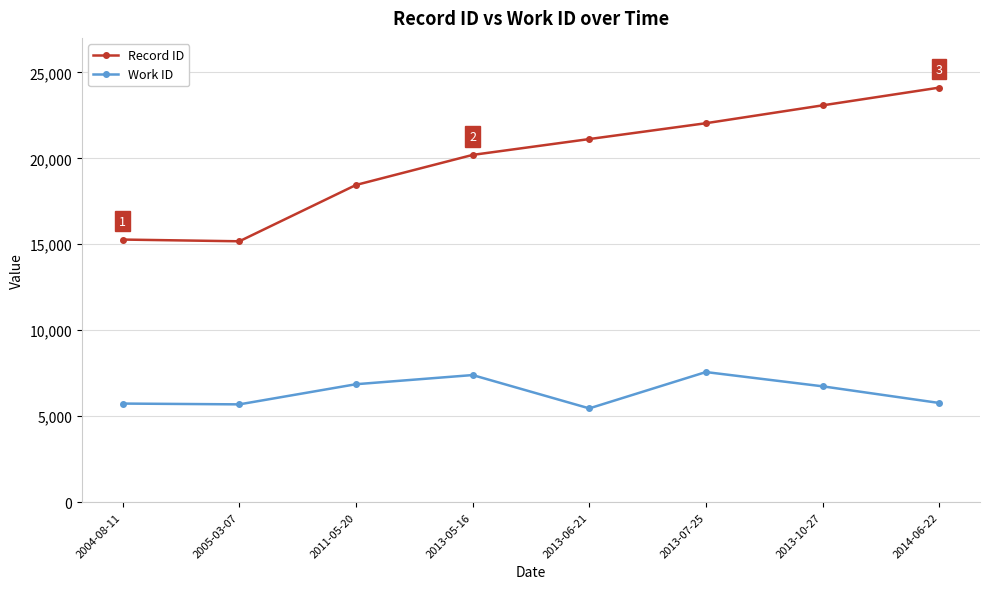

At which category does Work ID reach its first local peak?

2013-05-16